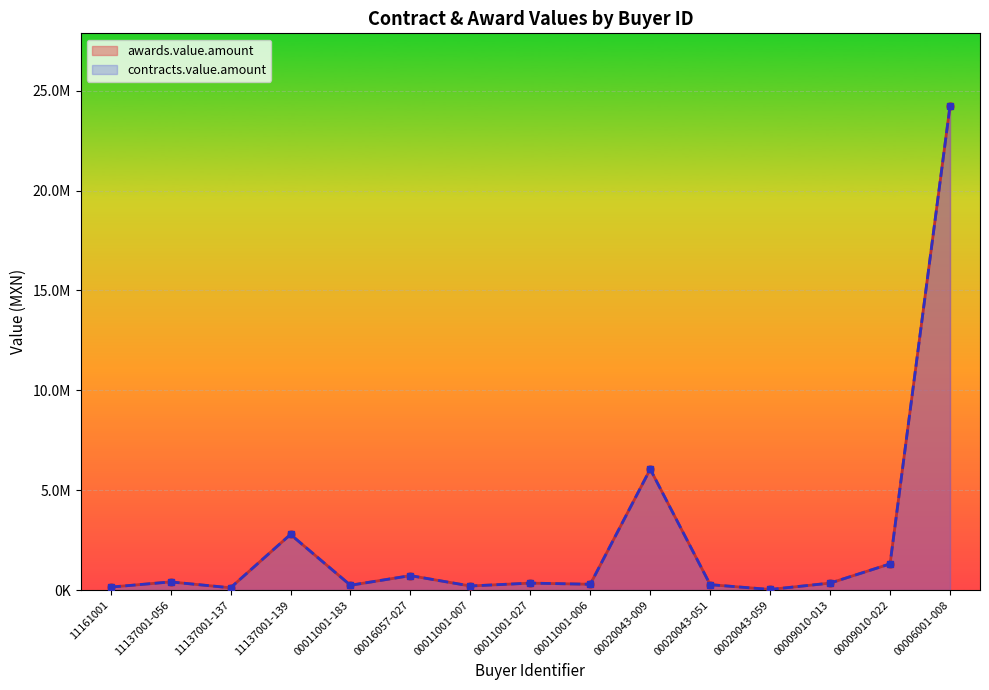

In contracts.value.amount, how many points are lower than both neighbors (excluding endpoints)?

5